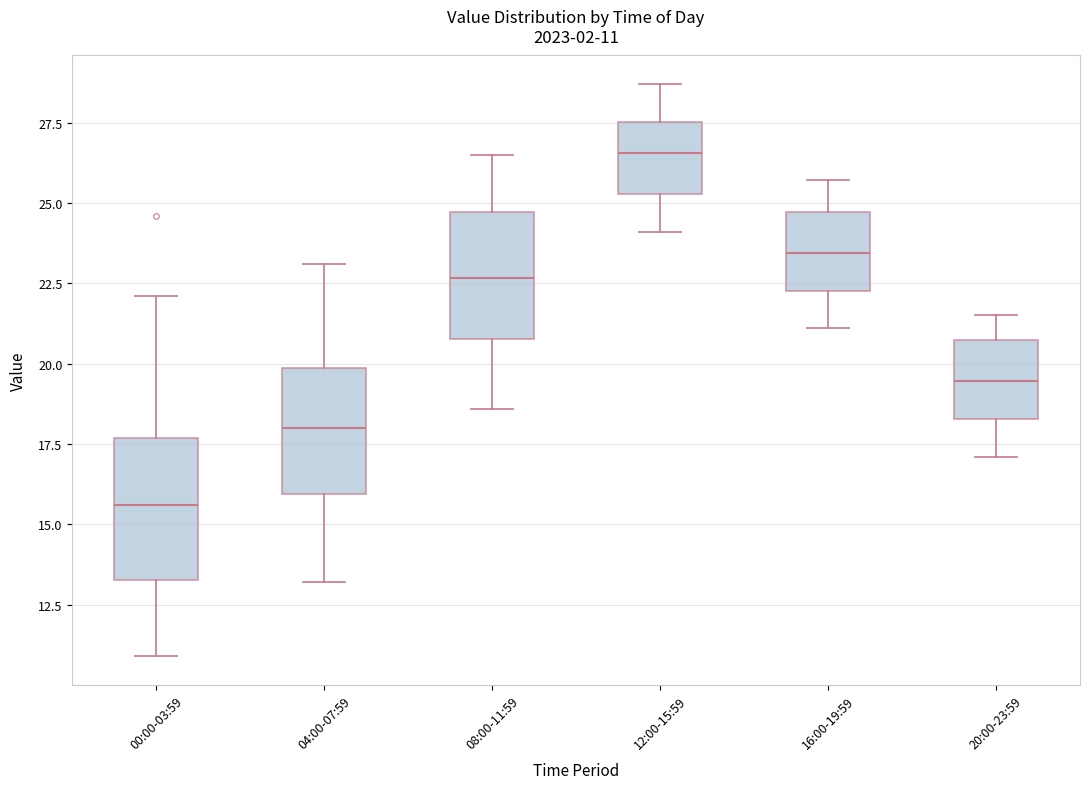

Which box has the highest median line?

12:00-15:59